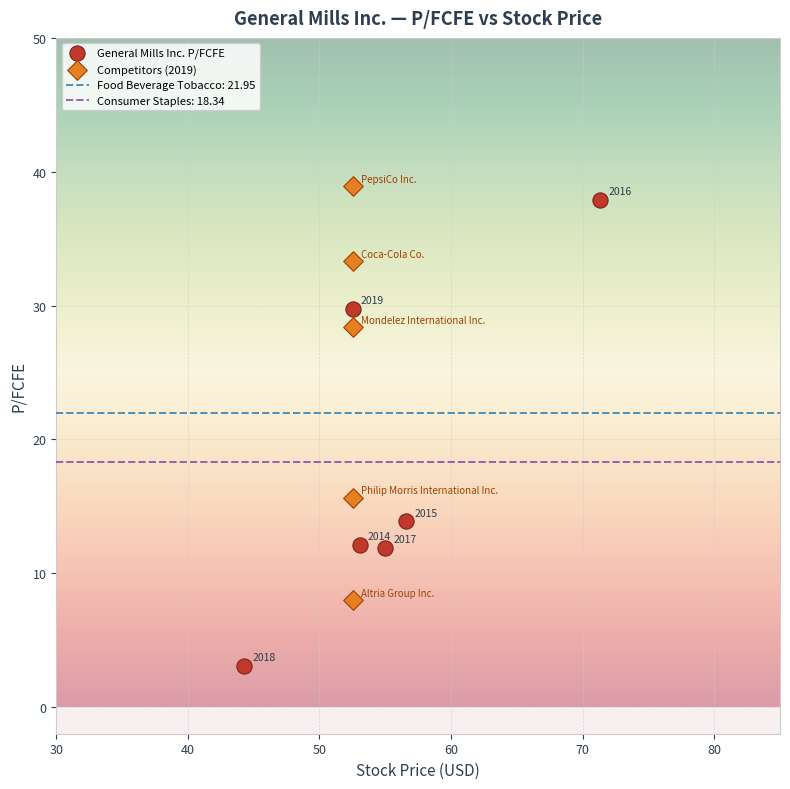

Which series contains the highest Y value?

Competitors (2019)